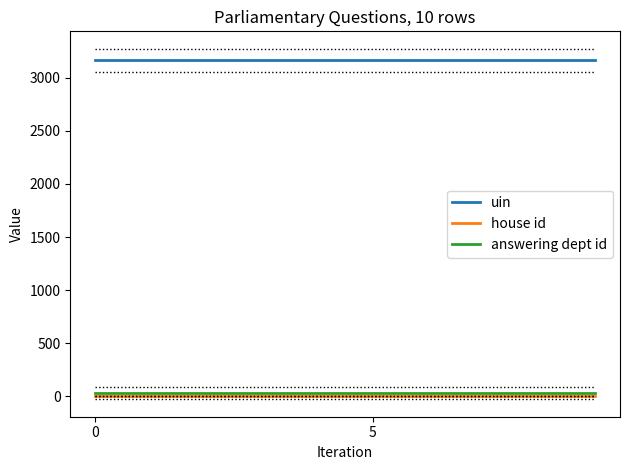

True or false: house id and uin cross at least once.

False